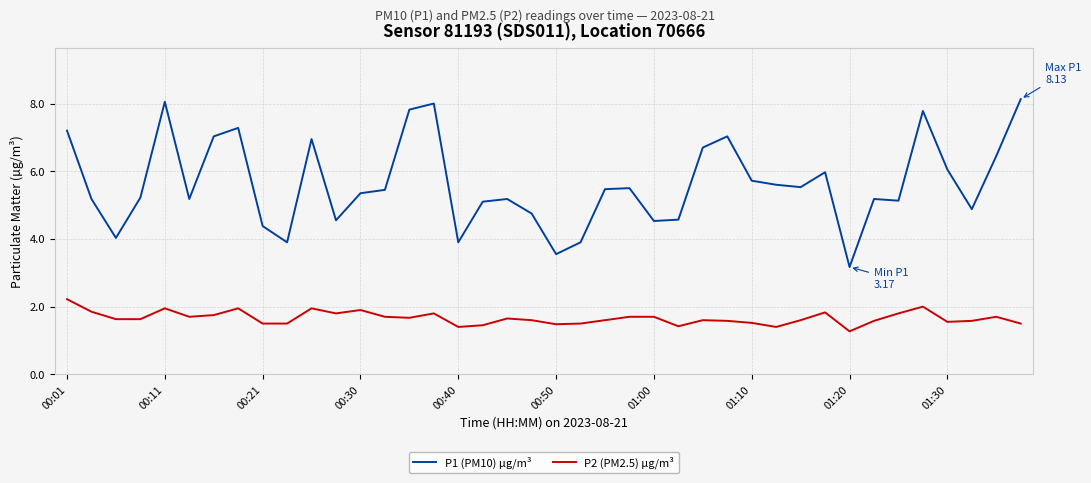

How many distinct data groups are displayed?

2